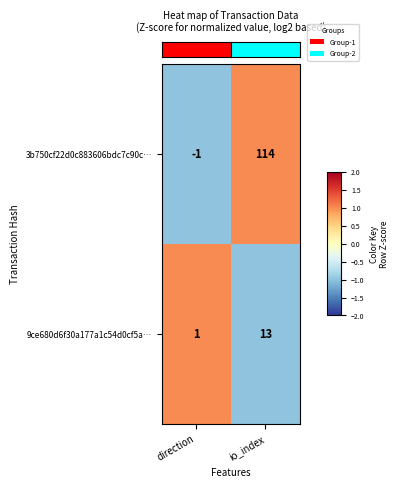

At which category is the sum across all series the highest?

io_index